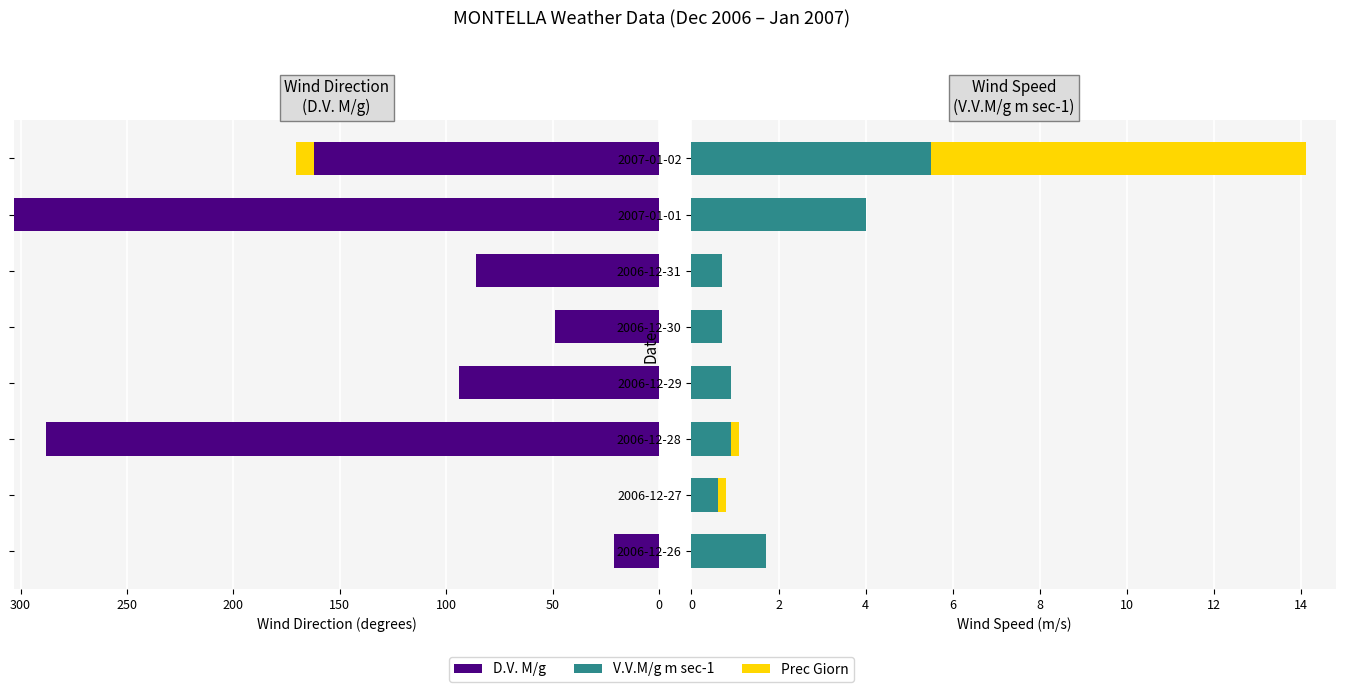

Which series has the widest spread of values?

D.V. M/g